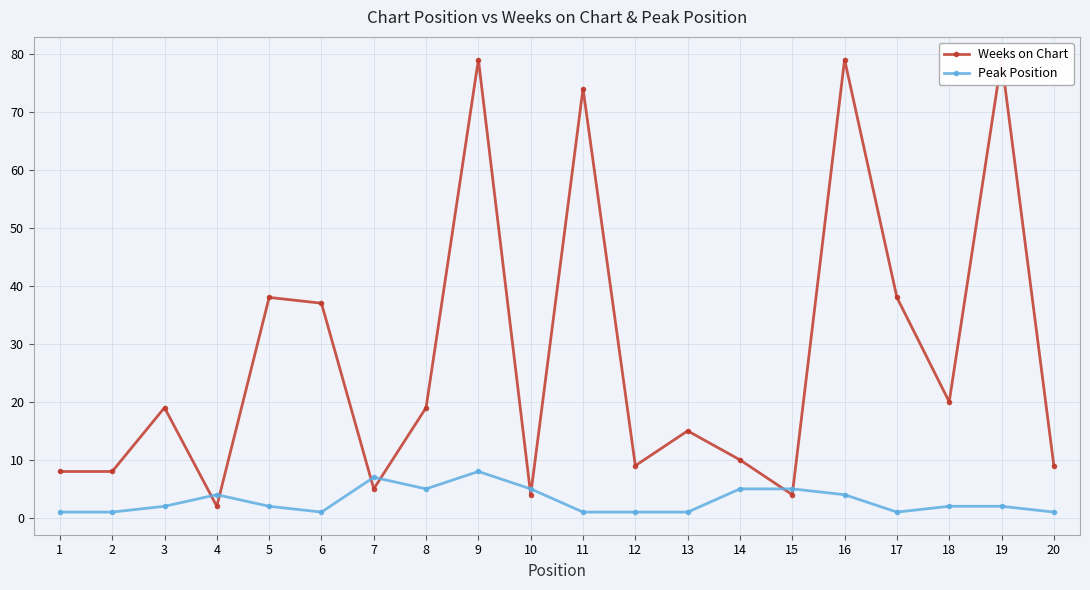

At which label does Weeks on Chart reach its minimum?

4